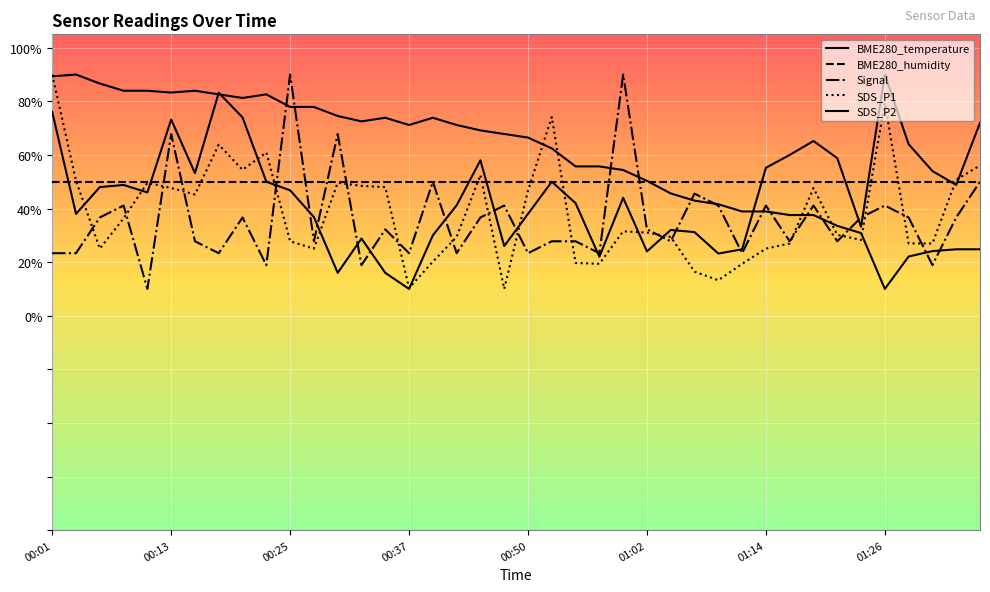

List the series in order of their peak value, lowest first.

BME280_humidity, BME280_temperature, Signal, SDS_P1, SDS_P2